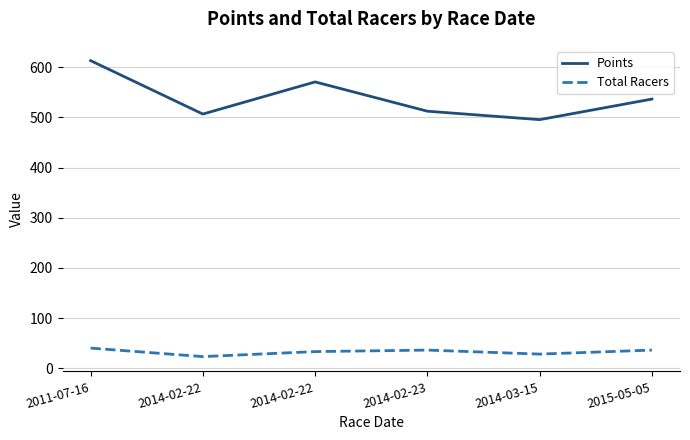

What are all the series names shown in the legend?

Points, Total Racers